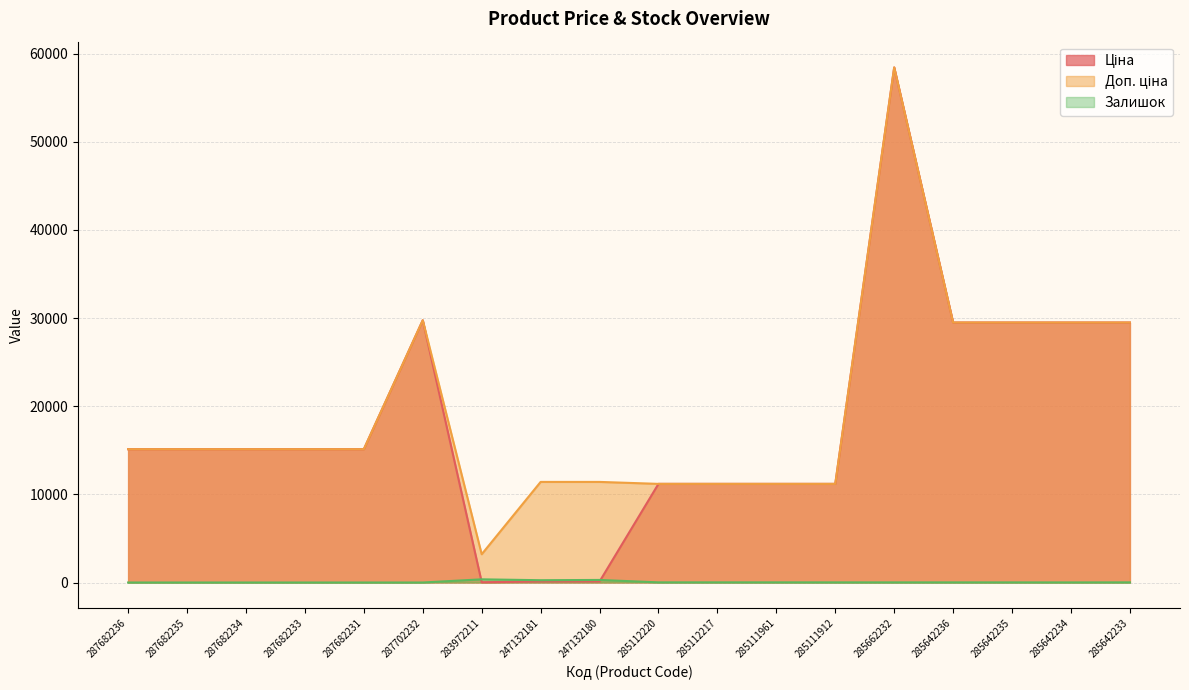

True or false: Залишок and Доп. ціна intersect in this chart.

False